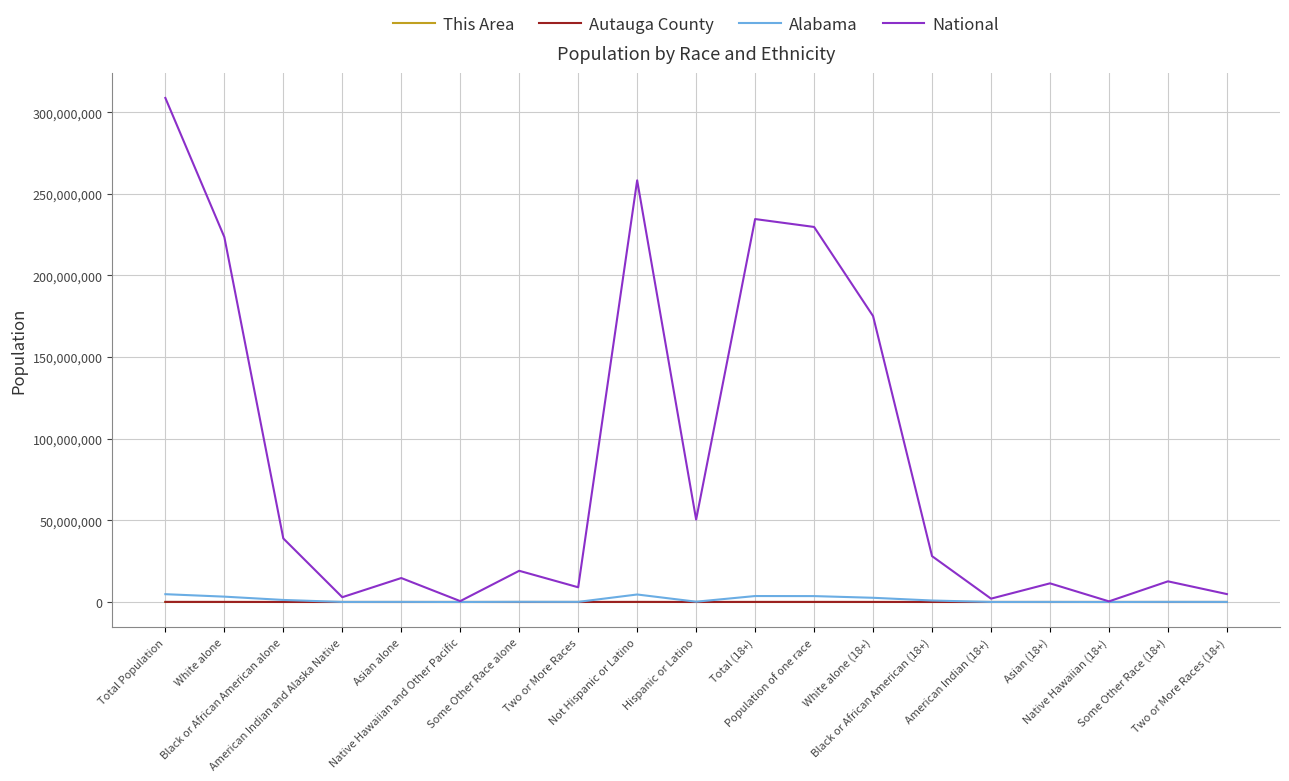

What is the sum of the This Area values at Asian (18+) and Native Hawaiian (18+)?

5